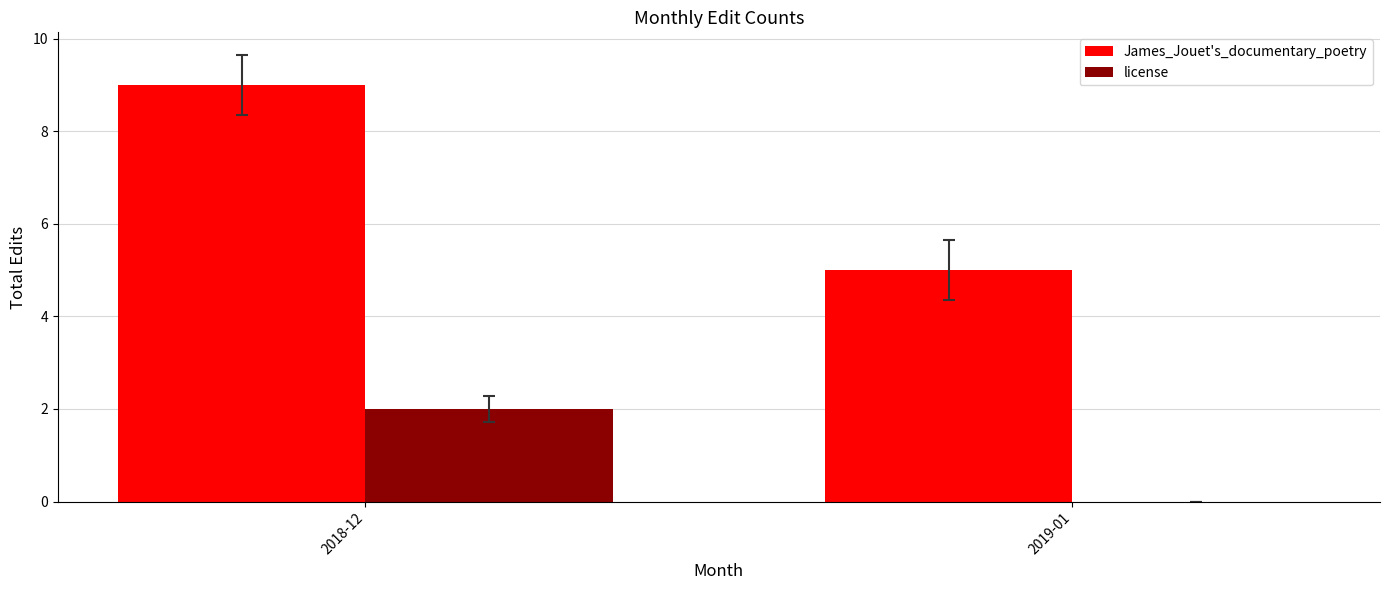

What is the highest value of the James_Jouet's_documentary_poetry series?

9